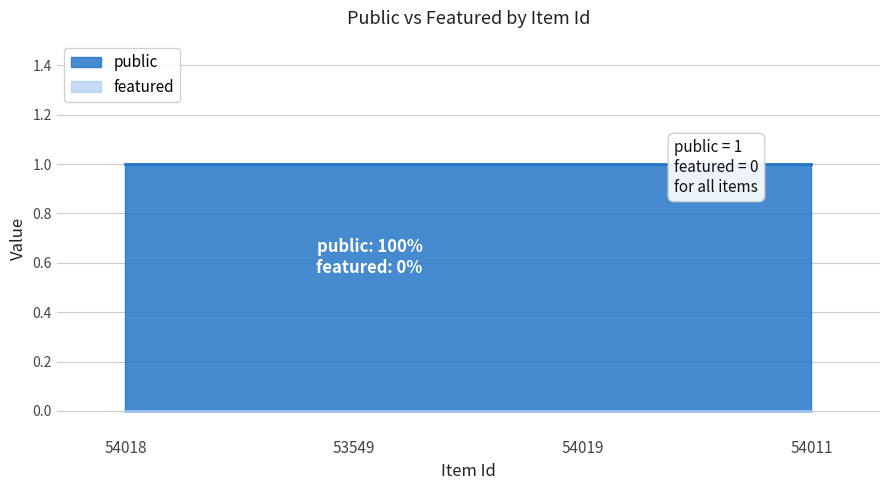

Which category has the lowest value across all series?

54018